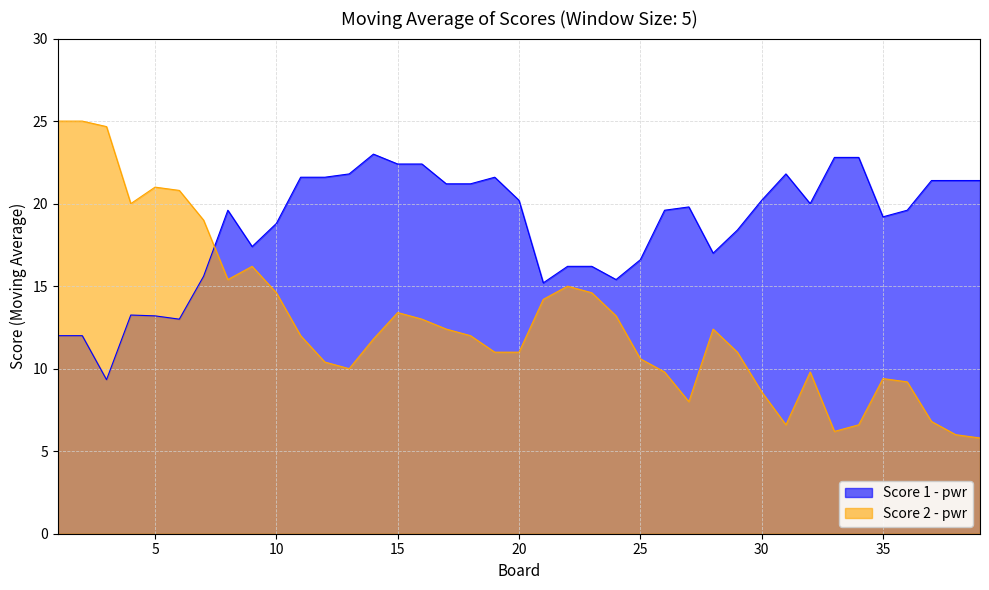

True or false: Score 1 has more than 2 points higher than both neighbors.

True